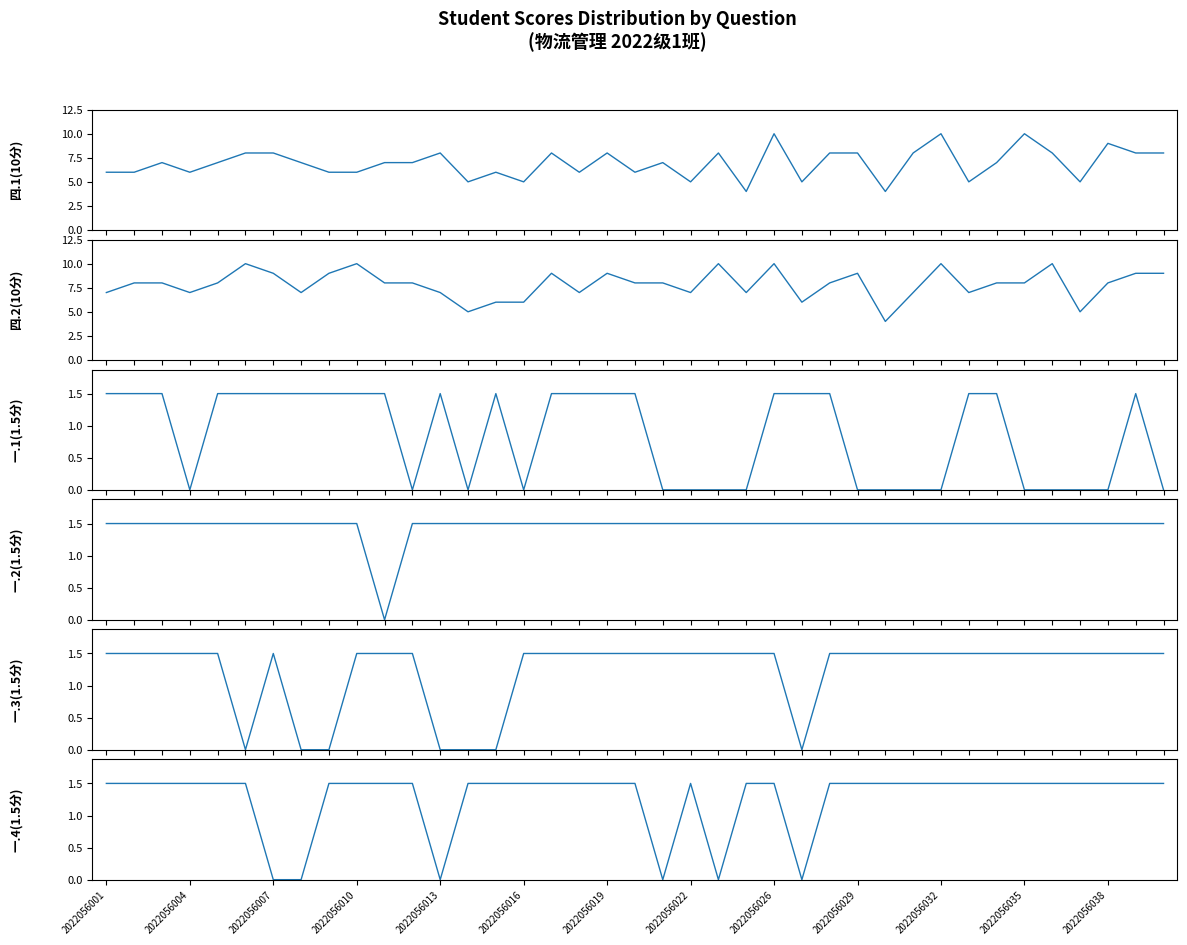

Between 14 and 19, which is larger?

14